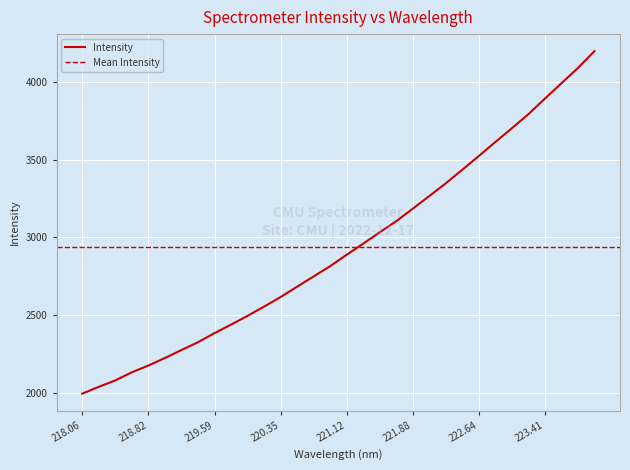

What is the approximate value at 219.9712?

2496.3